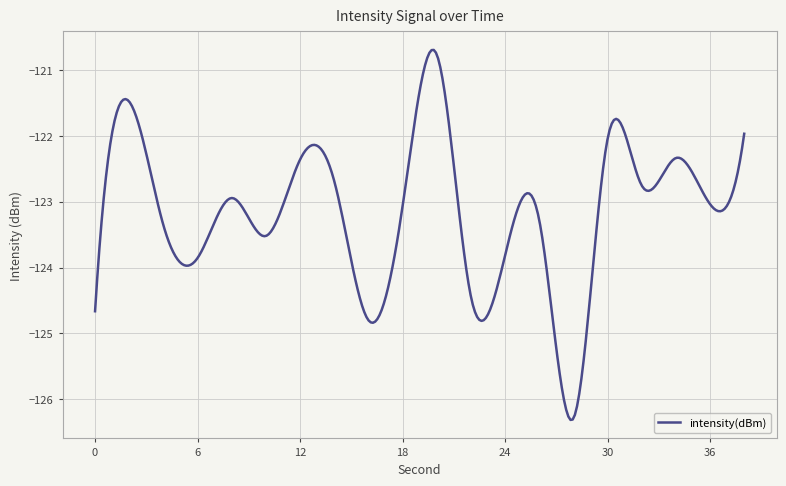

What is the difference between the maximum and minimum values?

5.6